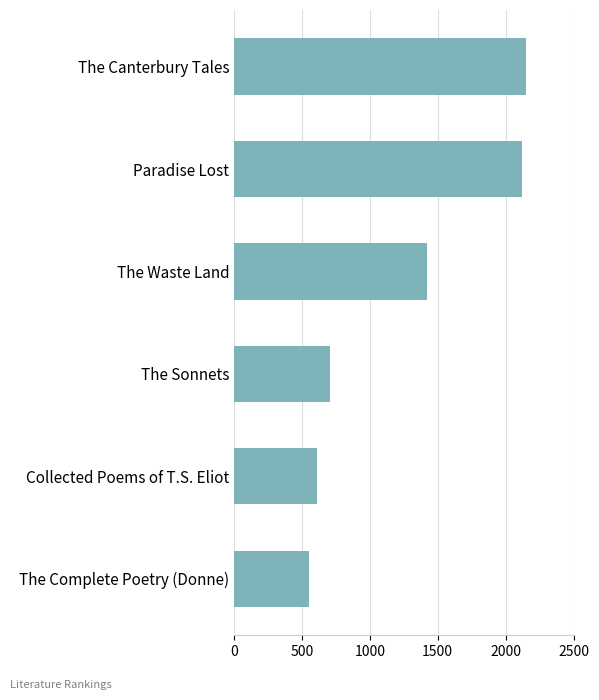

Rank the categories by value from lowest to highest.

The Complete Poetry (Donne), Collected Poems of T.S. Eliot, The Sonnets, The Waste Land, Paradise Lost, The Canterbury Tales